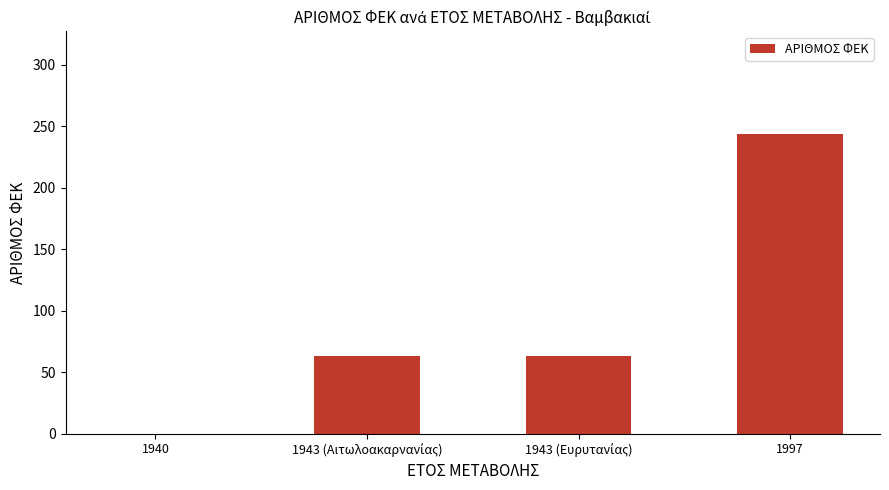

How many categories are shown in the chart?

4